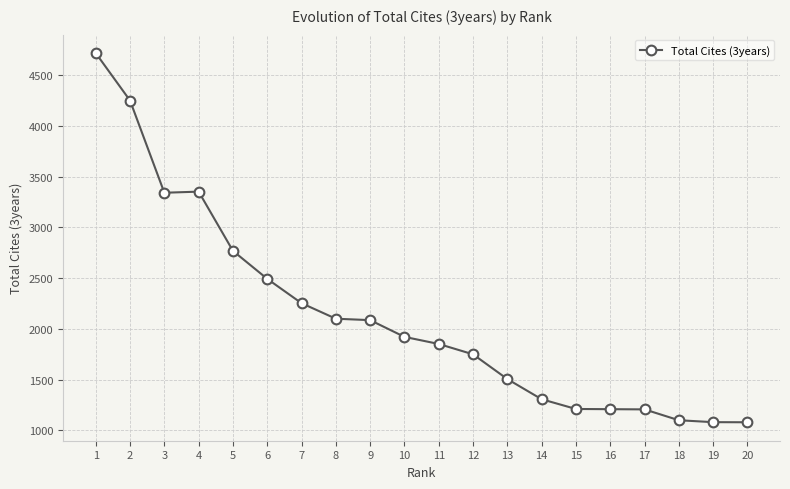

What is the ratio of the value at 20 to the value at 16?

0.9